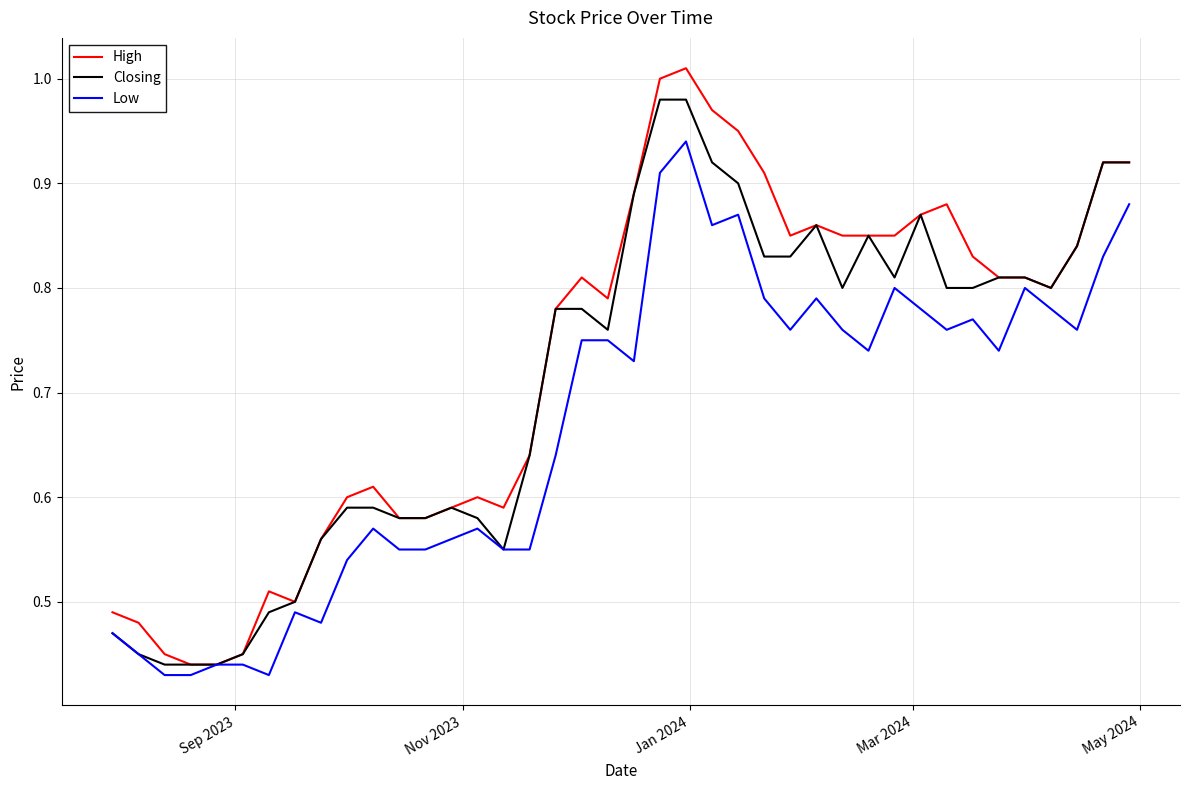

Rank the series by their average value, from highest to lowest.

High, Closing, Low